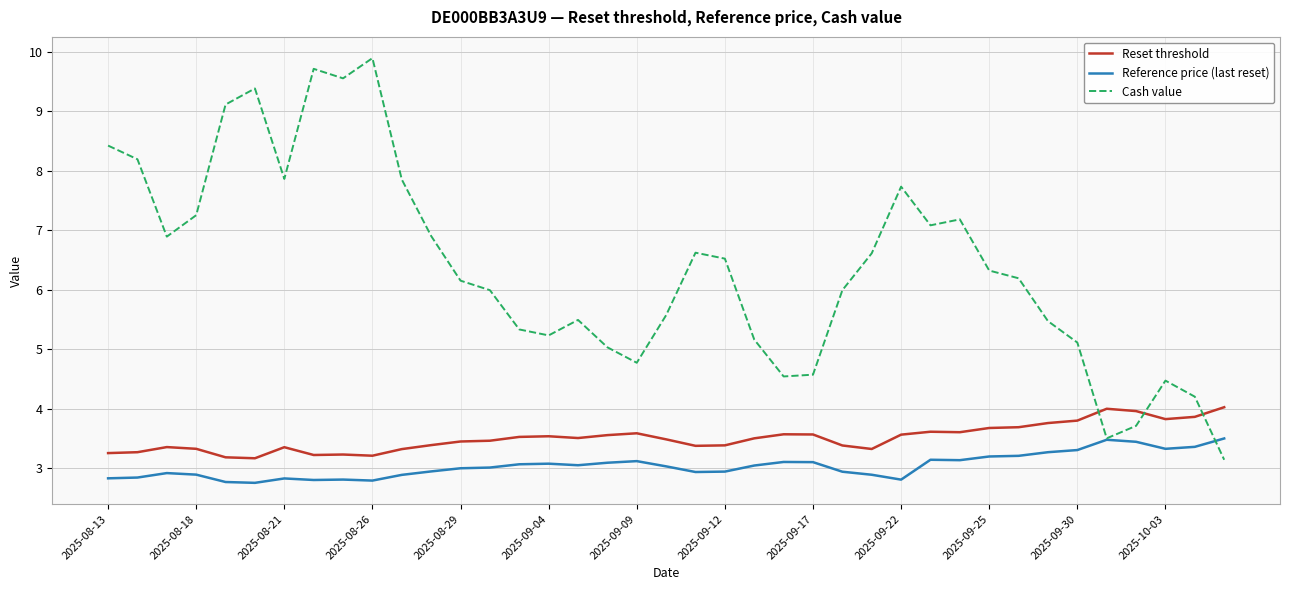

Rank the series by their maximum value, from lowest to highest.

Reference price (last reset), Reset threshold, Cash value